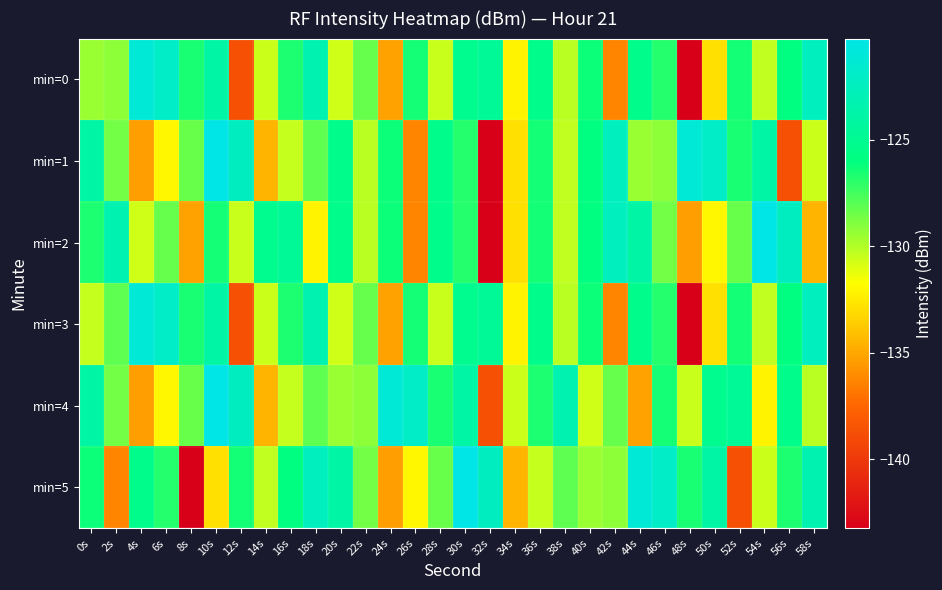

Between 32s and 26s, which is larger?

32s